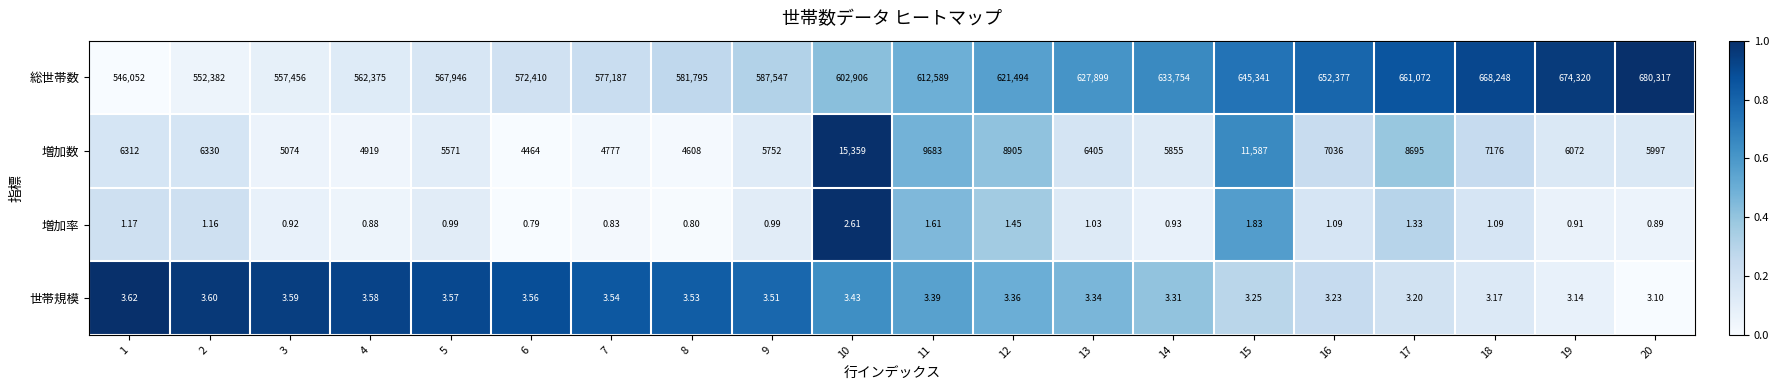

Is the value of 増加率 at 14 greater than the value of 世帯規模 at 5?

No